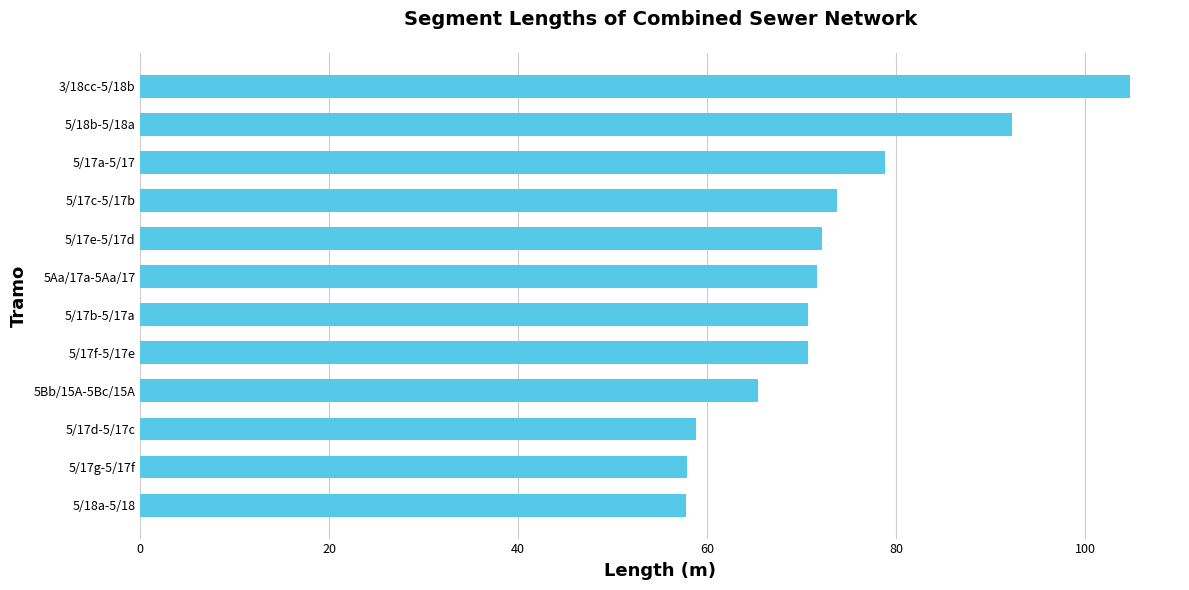

At which label is the value closest to 81?

5/17a-5/17